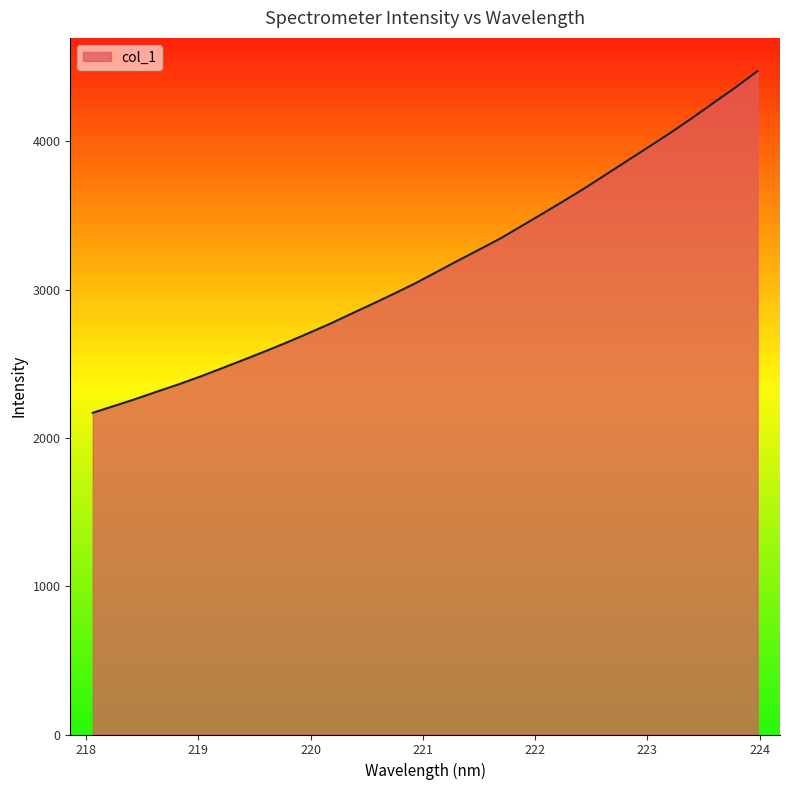

What is the minimum value shown in the chart?

2169.1